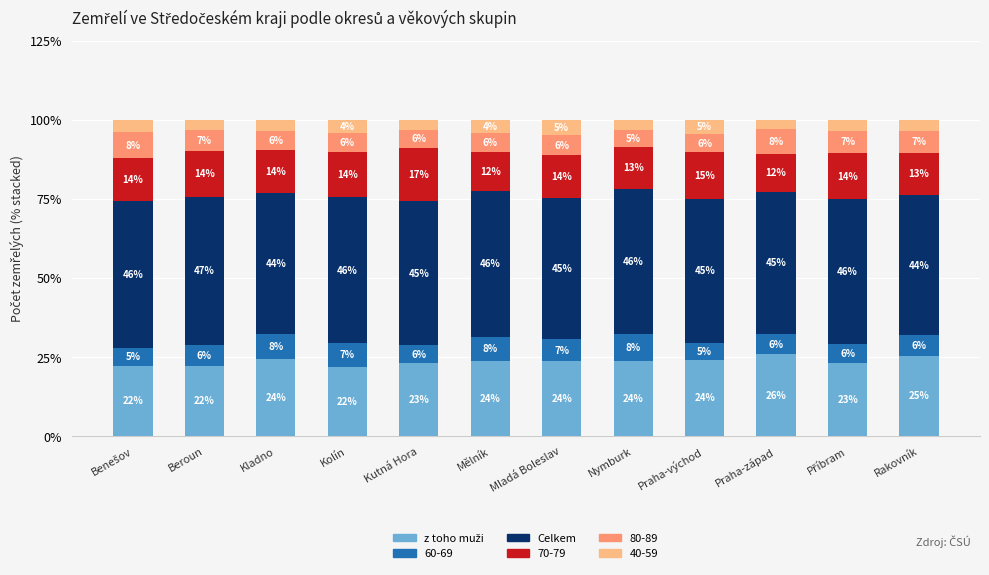

Count the number of categories in the chart.

12